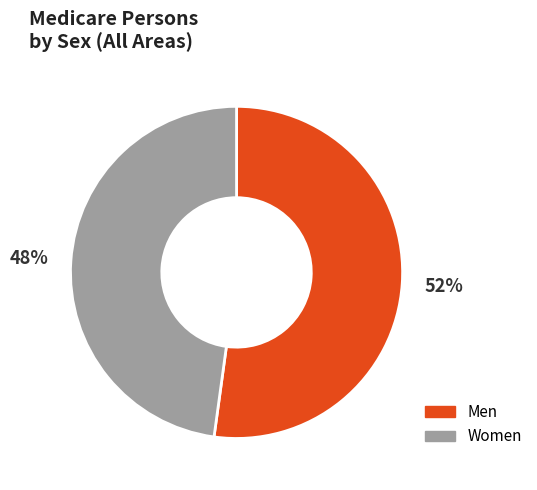

The Men slice represents 41% of the pie. True or false?

False